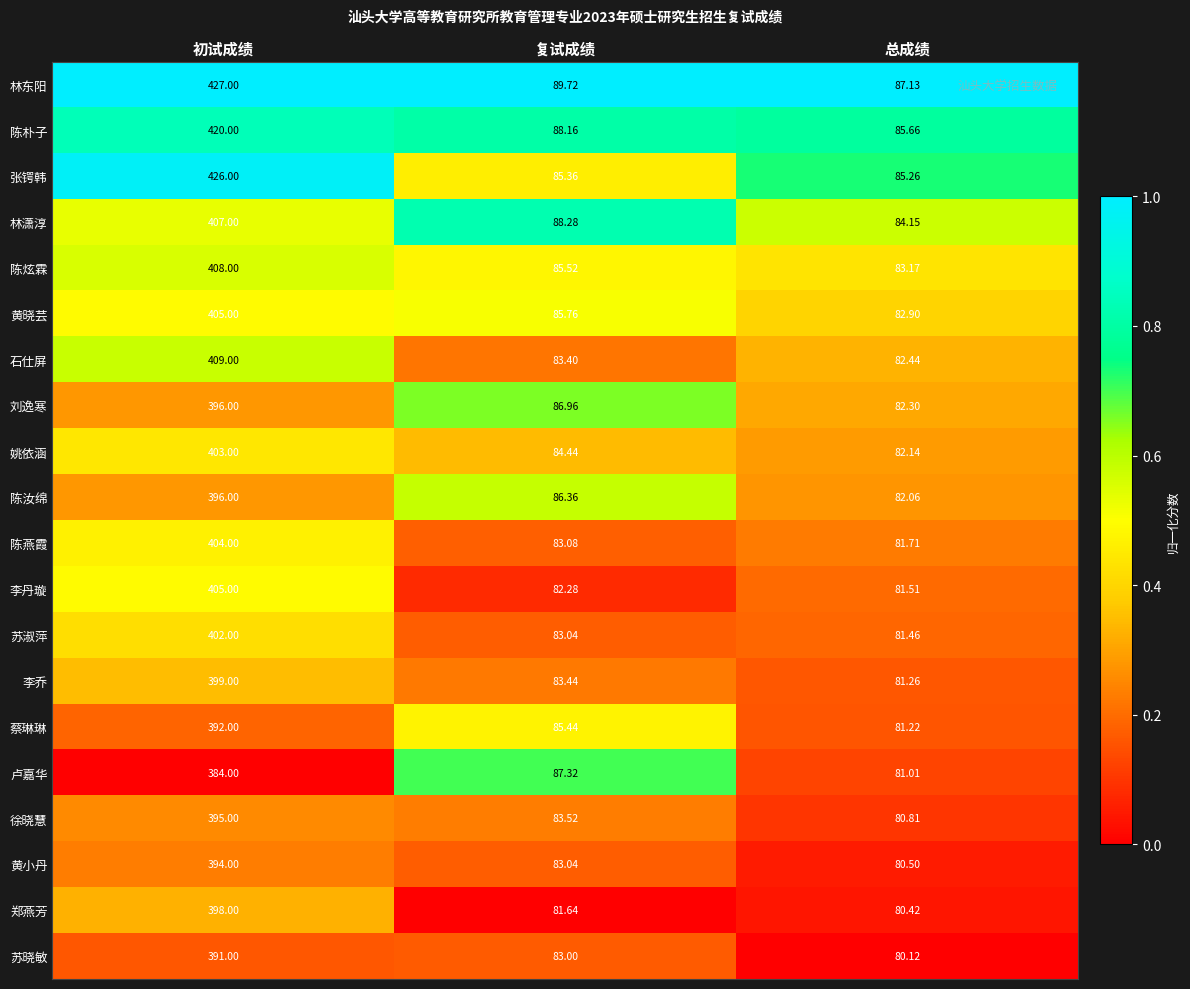

Which series has the widest spread of values?

张锷韩